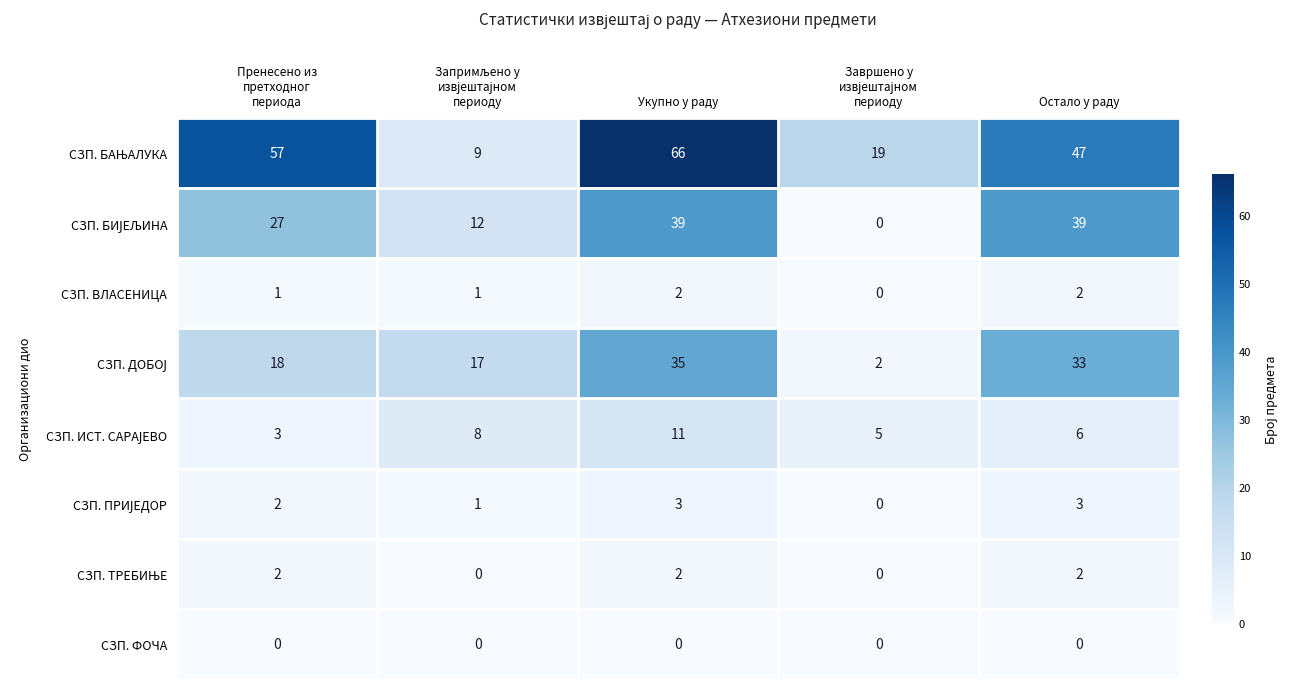

Count the number of data series in this chart.

8